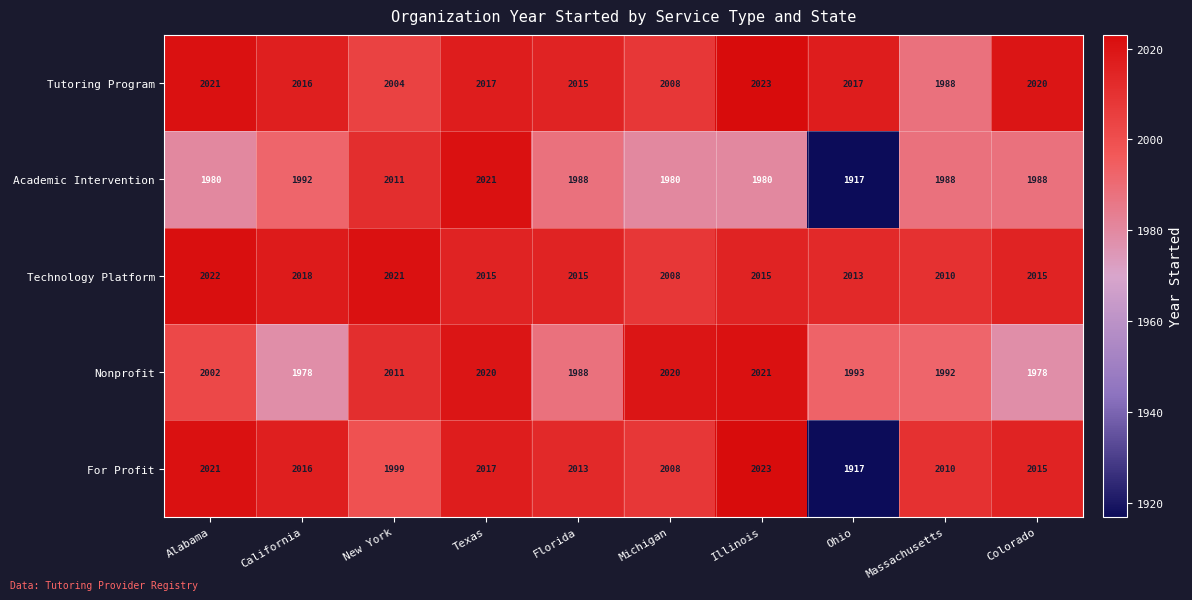

What is the maximum value shown in the chart?

2023